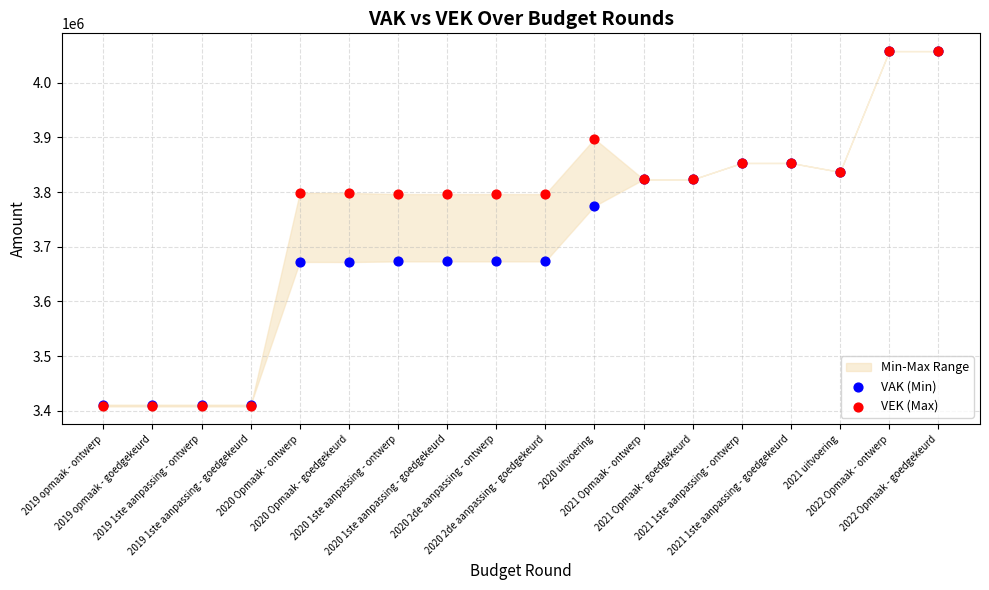

In the VEK (Max) series, what Y value is closest to 3733024?

3796481